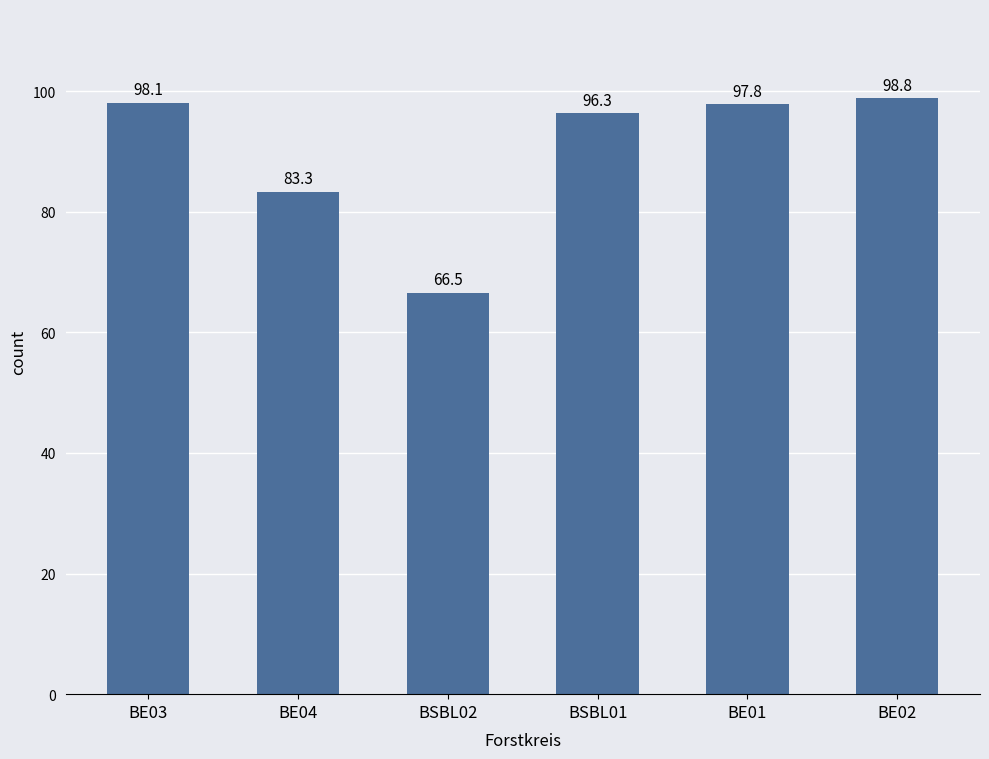

What is the minimum value shown in the chart?

66.5